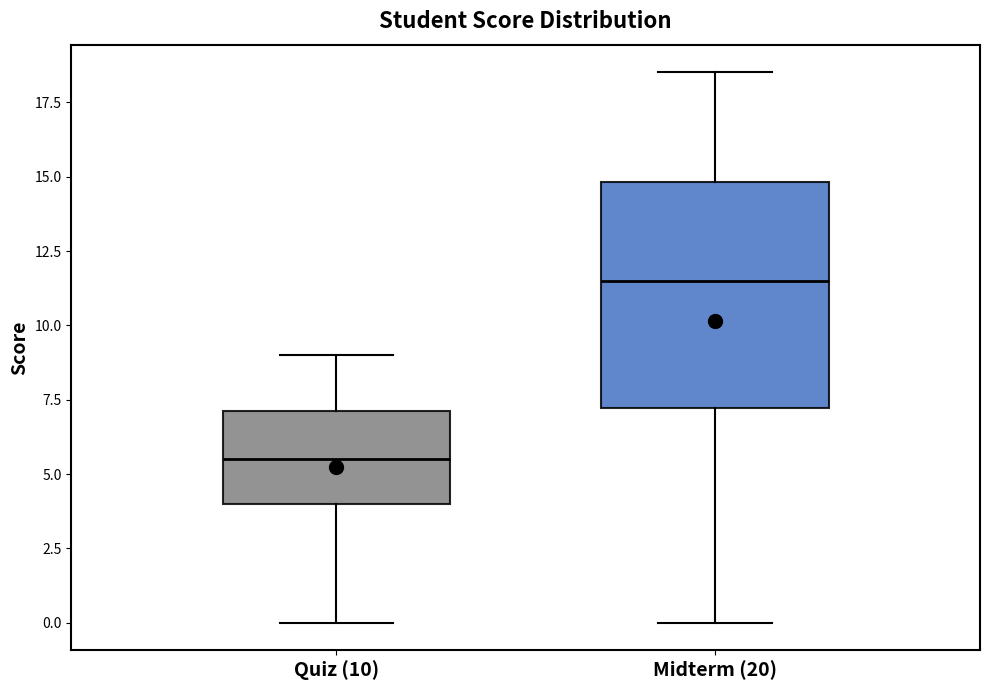

Comparing the boxes themselves (not the whiskers), which one is the tallest?

Midterm (20)